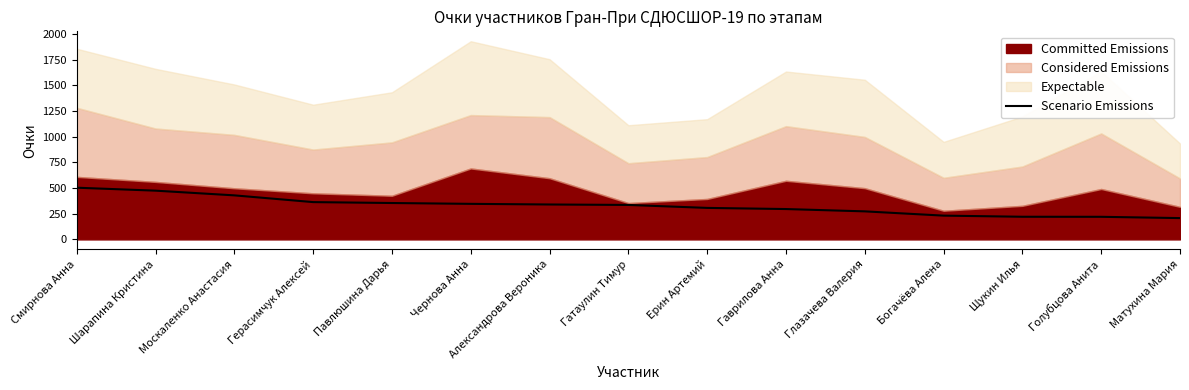

Reading right to left, what are all the values shown in this chart?

Матухина Мария=207.5	Голубцова Анита=220.0	Щукин Илья=220.5	Богачёва Алена=231.5	Глазачева Валерия=273.1	Гаврилова Анна=295.6	Ерин Артемий=306.8	Гатаулин Тимур=335.6	Александрова Вероника=340.0	Чернова Анна=346.2	Павлюшина Дарья=354.4	Герасимчук Алексей=363.2	Москаленко Анастасия=428.9	Шарапина Кристина=474.7	Смирнова Анна=503.5